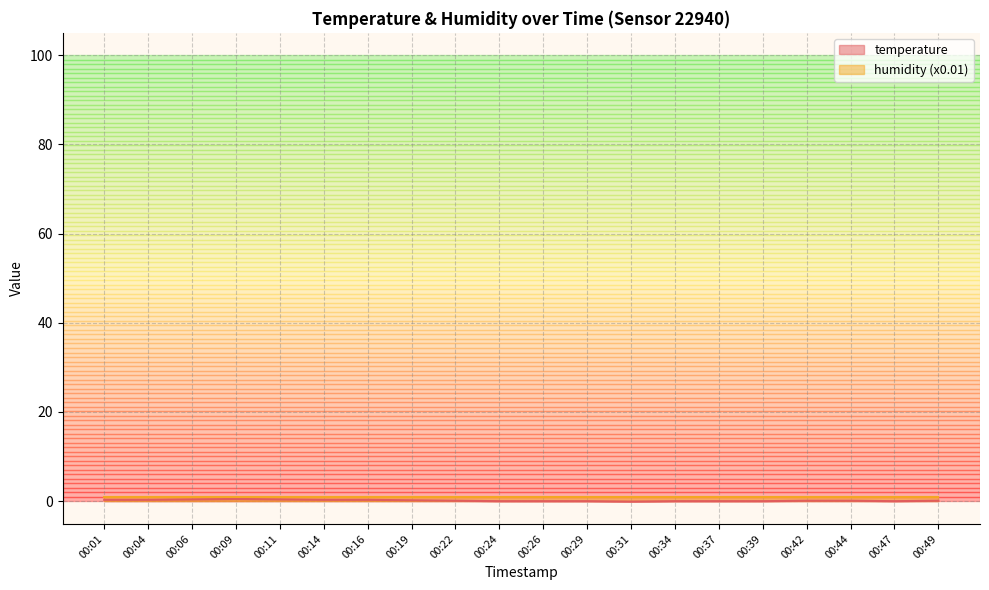

Reading right to left, list all the values displayed in this chart.

00:49=0.1	00:47=0.0	00:44=0.1	00:42=0.1	00:39=0.0	00:37=0.0	00:34=0.0	00:31=-0.1	00:29=0.0	00:26=0.0	00:24=0.0	00:22=0.1	00:19=0.2	00:16=0.3	00:14=0.3	00:11=0.4	00:09=0.5	00:06=0.4	00:04=0.3	00:01=0.3